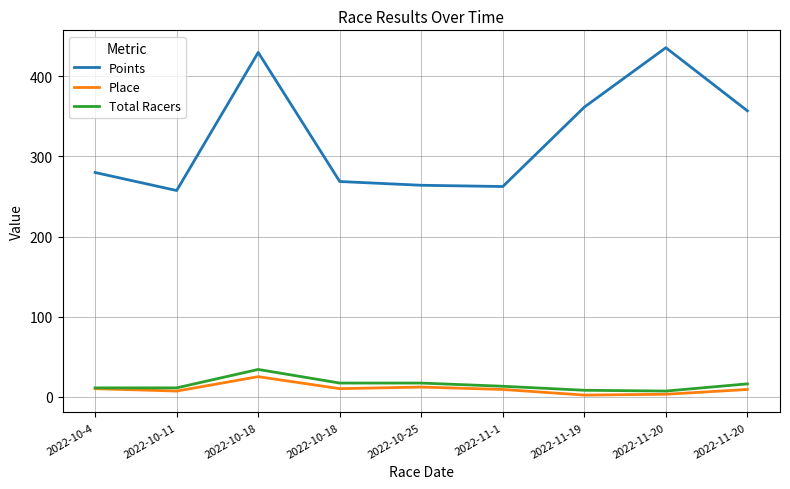

How many lines are shown in the chart?

3